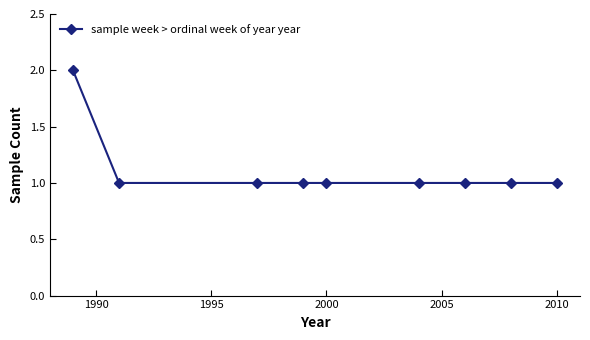

What is the value of the 3rd point from the left?

1